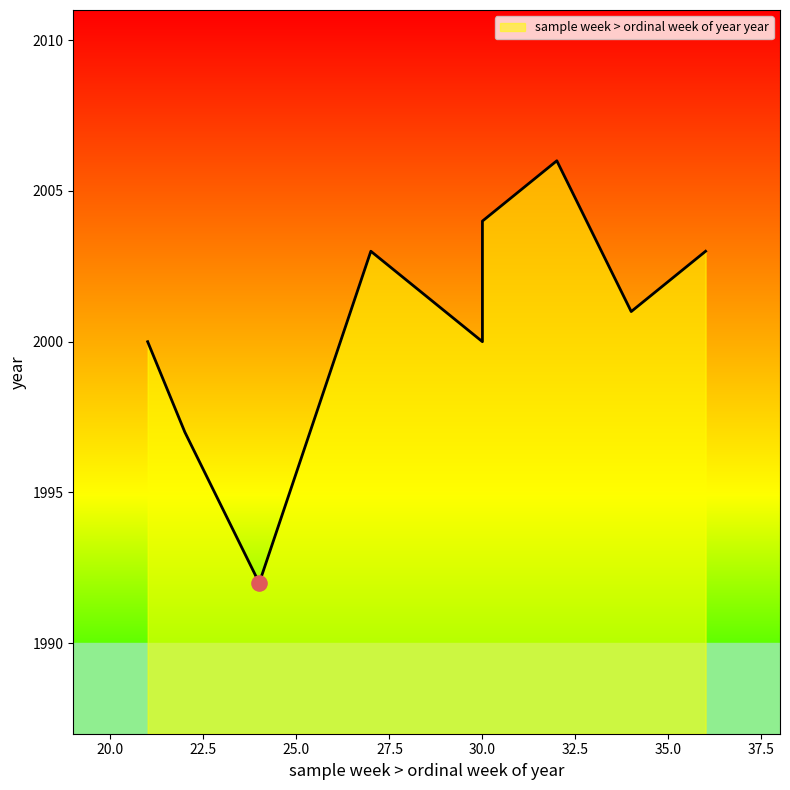

What is the change in value from 24 to 27?

+11